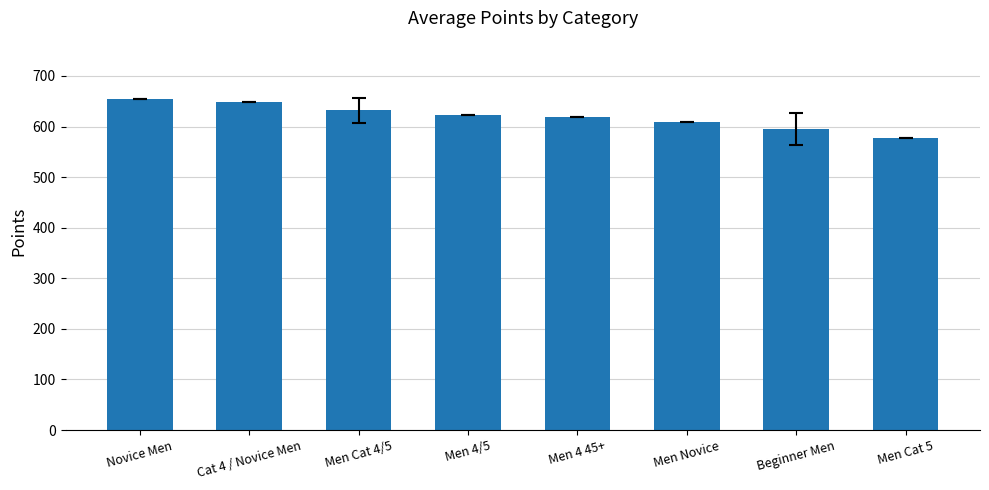

The value at Men Cat 5 is 577.8. True or false?

True